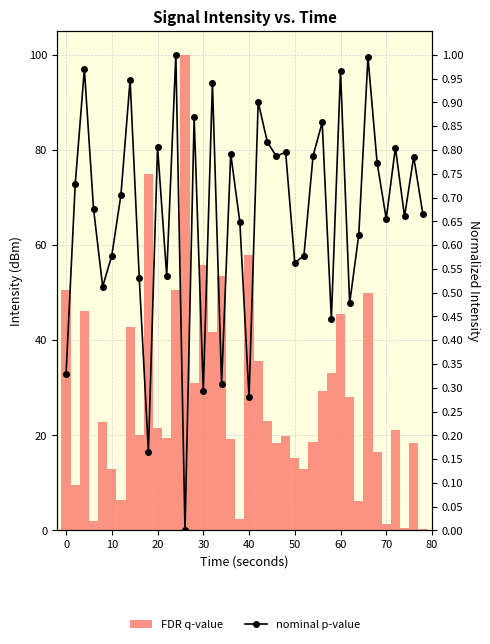

How many data points in FDR q-value are above 21?

21